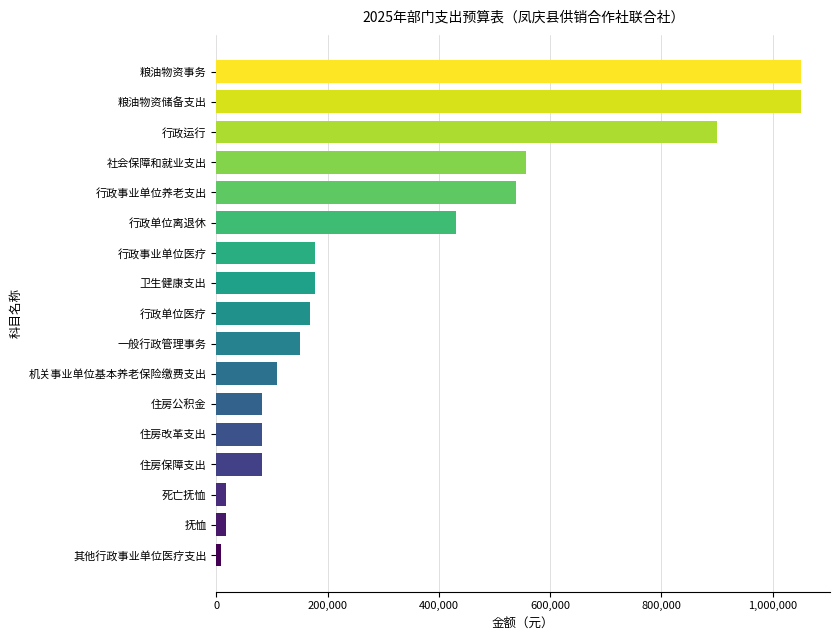

True or false: the data shows 724878.3 at 社会保障和就业支出.

False